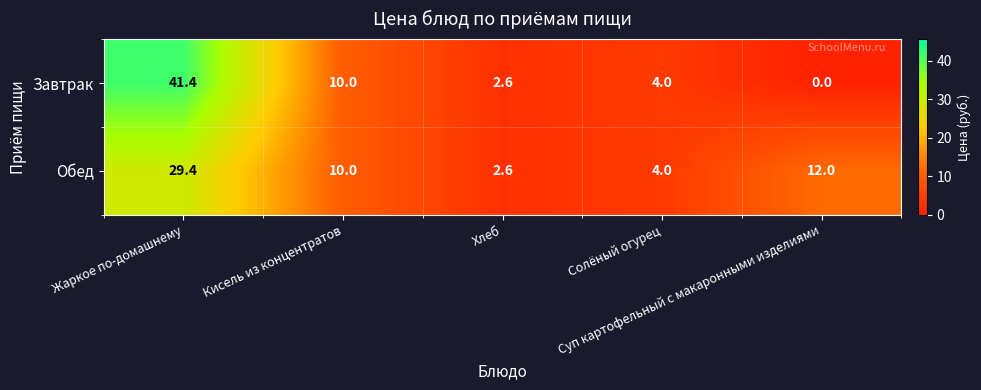

Which series has the largest range (max minus min)?

Завтрак